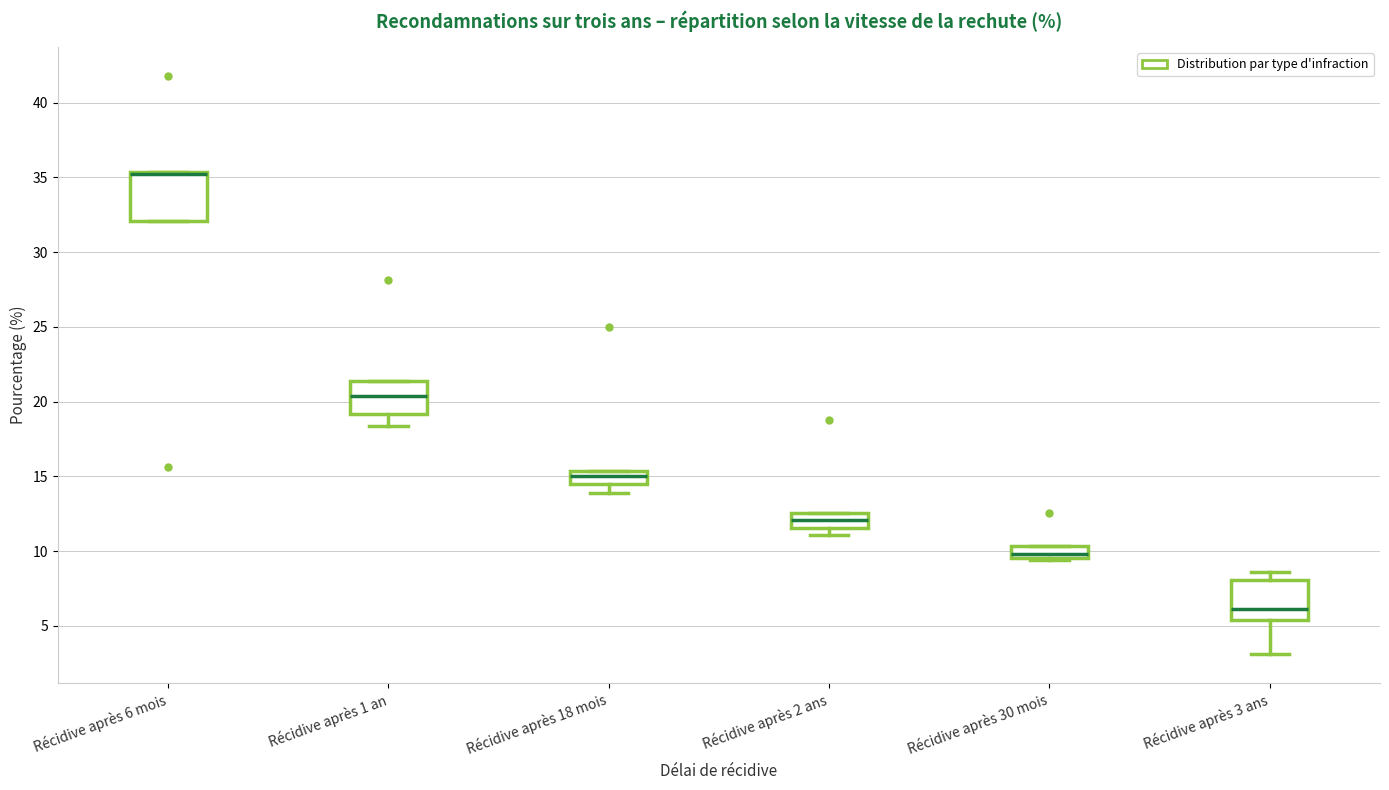

Reading left to right, read every box against the y-axis: the position of its median line, the range the box covers, and the ends of its whiskers. The values are not printed on the chart, so give them approximately, as read against the axis.

Récidive après 6 mois: median 35.0 (drawn on the box's upper edge), box 32.0 to 35.5, whiskers 32.0 to 35.5
Récidive après 1 an: median 20.5, box 19.0 to 21.5, whiskers 18.5 to 21.5
Récidive après 18 mois: median 15.0, box 14.5 to 15.5, whiskers 14.0 to 15.5
Récidive après 2 ans: median 12.0, box 11.5 to 12.5, whiskers 11.0 to 12.5
Récidive après 30 mois: median 10.0, box 9.5 to 10.5, whiskers 9.5 to 10.5
Récidive après 3 ans: median 6.0, box 5.5 to 8.0, whiskers 3.0 to 8.5